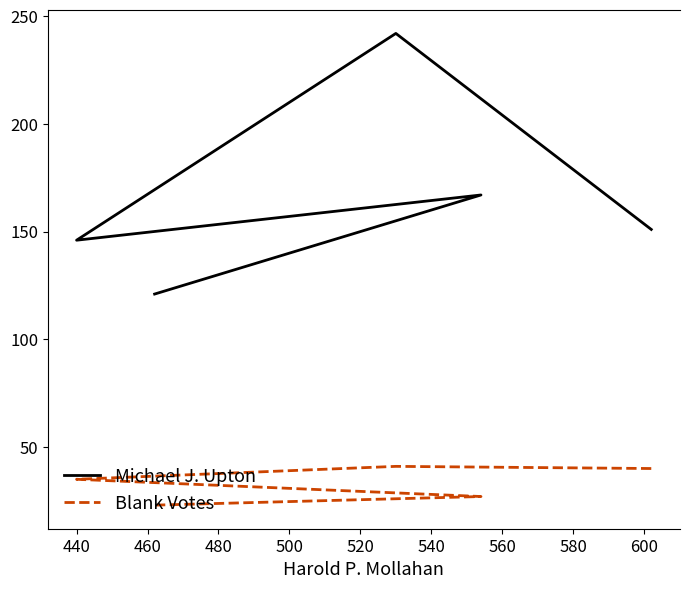

Which series has the largest range (max minus min)?

Michael J. Upton